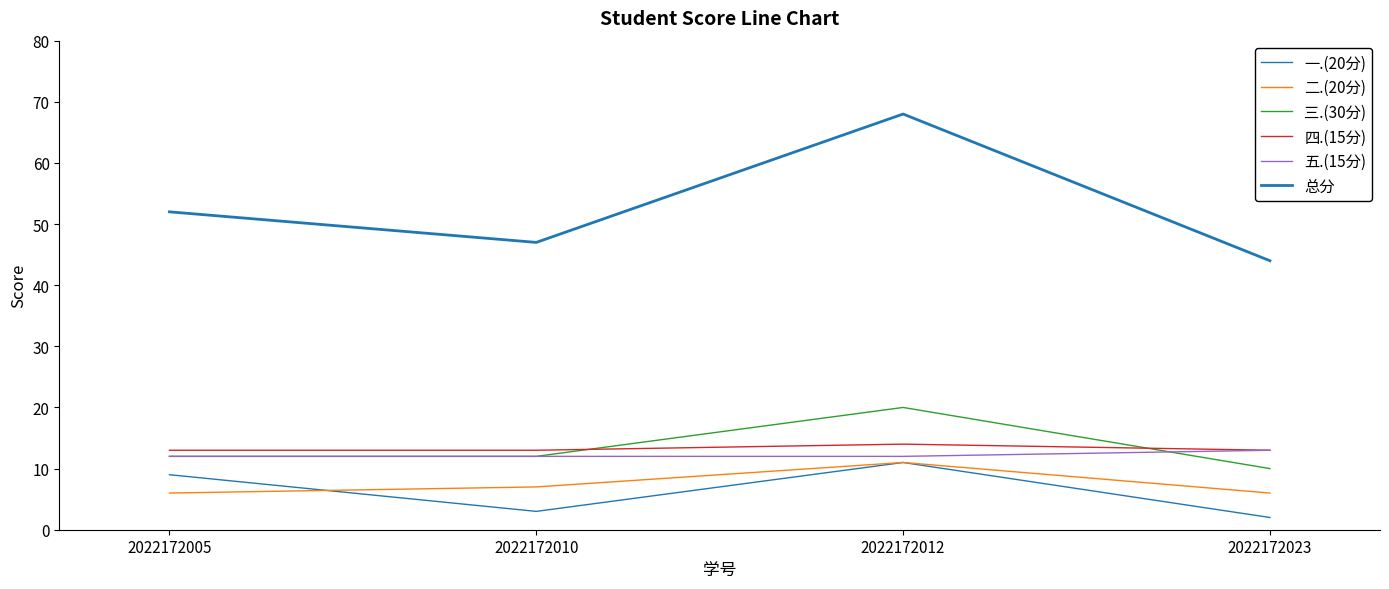

Does the chart have visible grid lines?

No